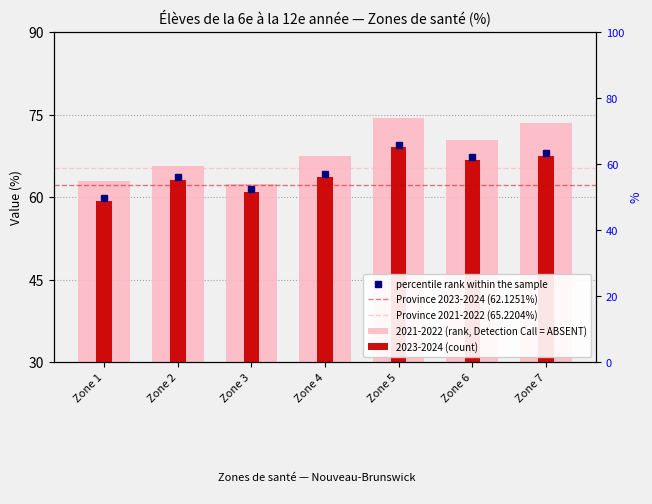

At Zone 4, list the series in order from largest to smallest.

2021-2022, 2023-2024